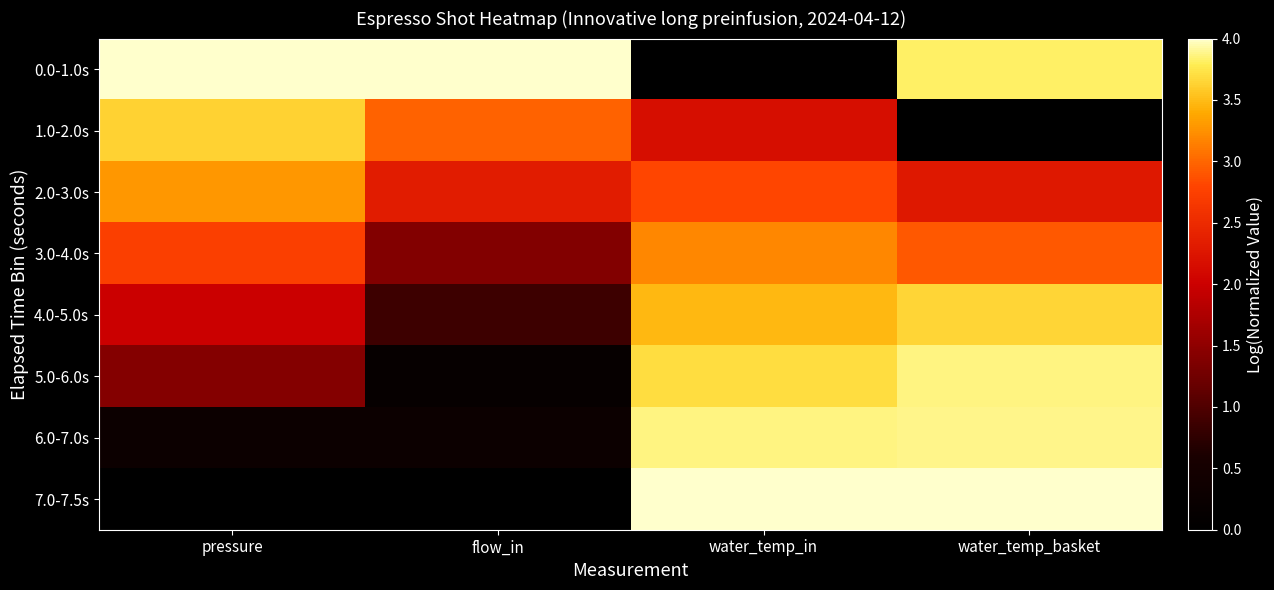

Which series has the largest total across all categories?

0.0-1.0s